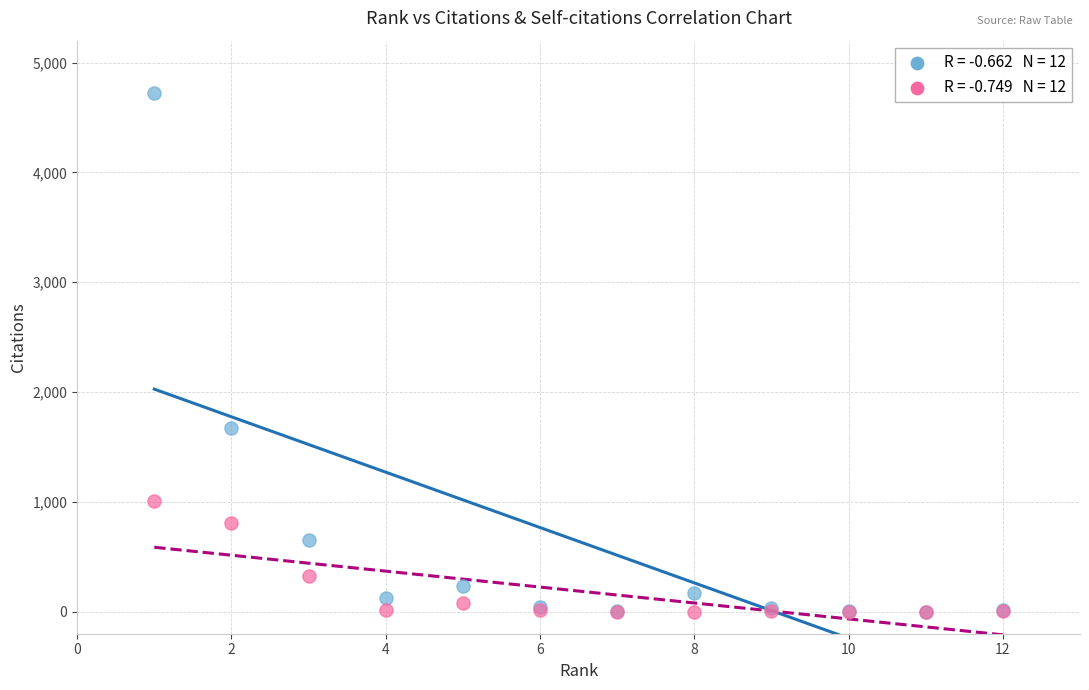

Across all series, what Y value is closest to 2362?

1674